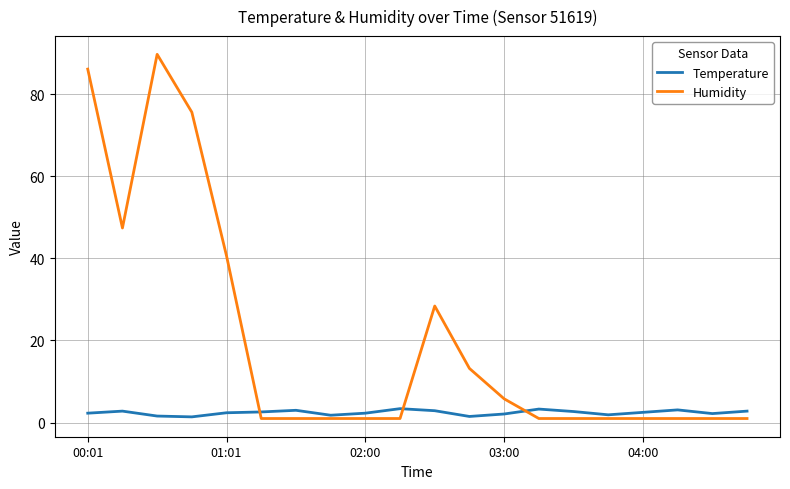

Which series has the widest spread of values?

Humidity